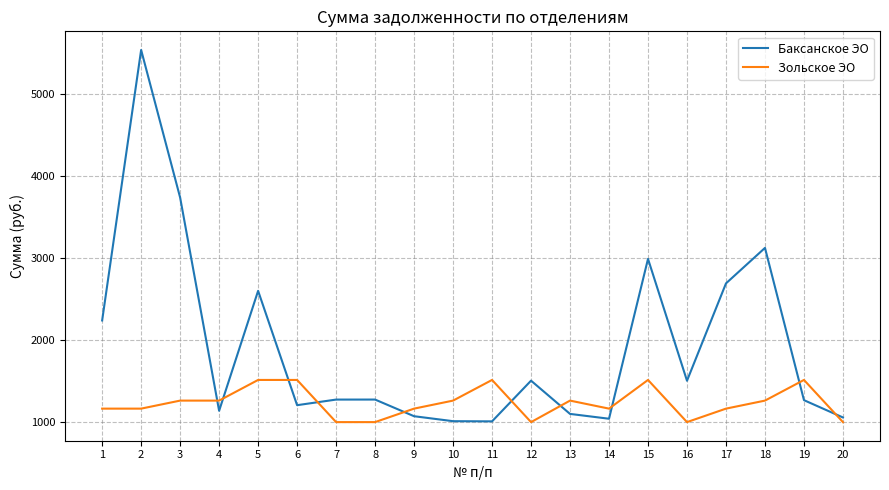

Which series ends up on top after the final intersection of Зольское ЭО and Баксанское ЭО?

Баксанское ЭО